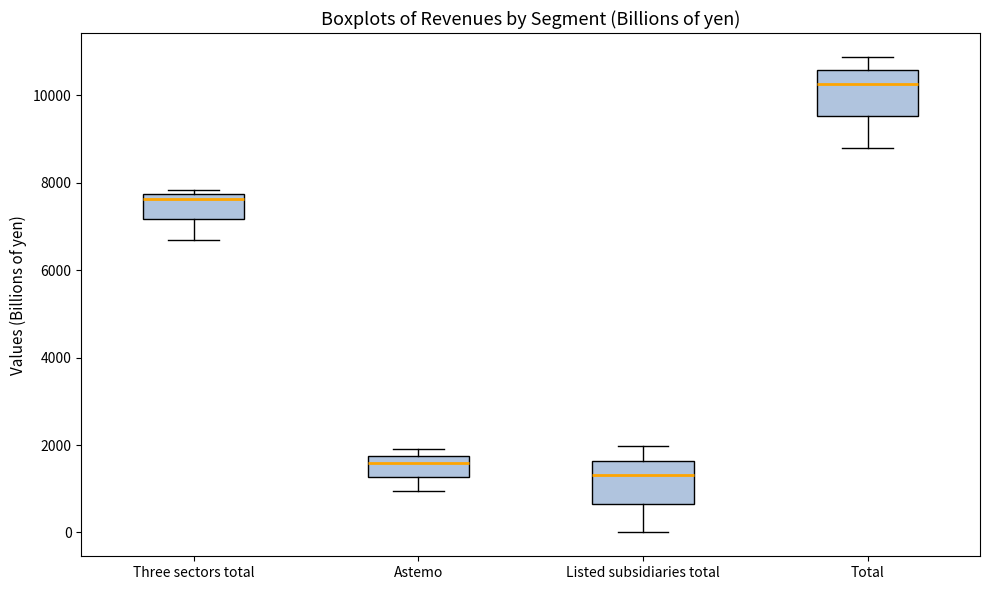

Where does the lower whisker of the box for Astemo end on the y-axis? The values are not printed on the chart, so give them approximately, as read against the axis.

1000